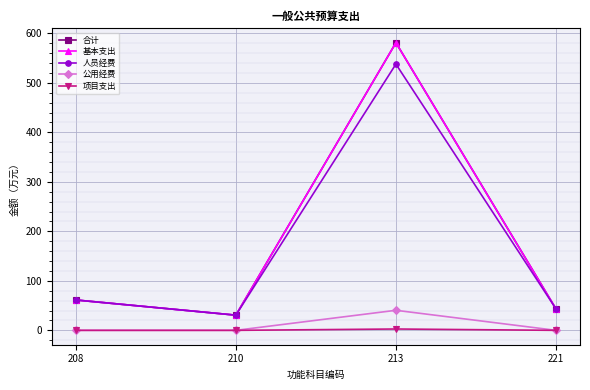

The 人员经费 series shows 30.7 at 210. True or false?

True